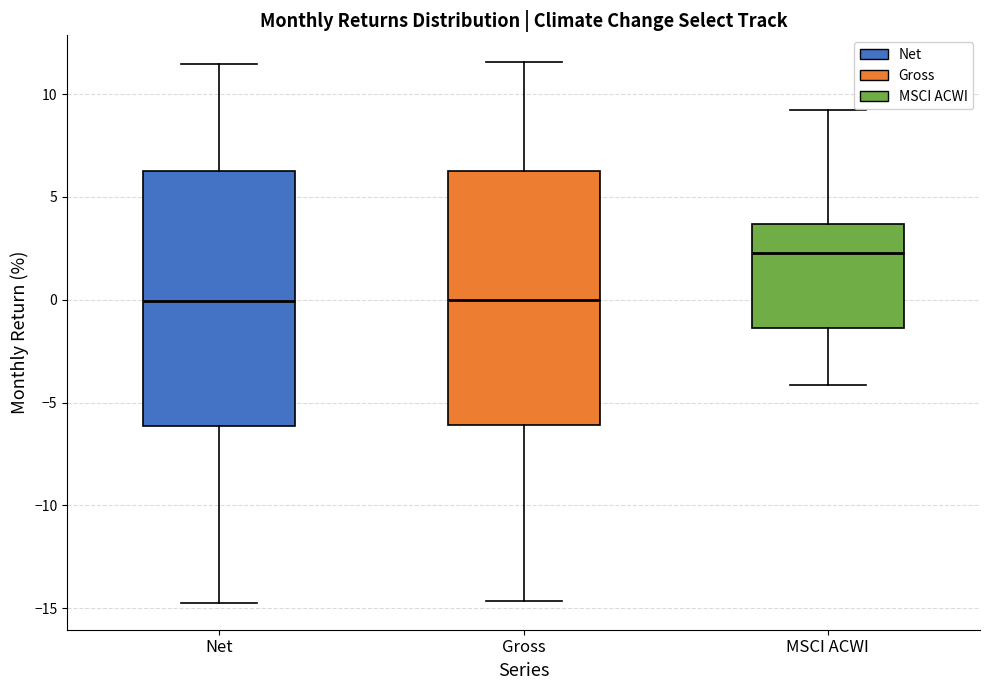

Where does the upper whisker of the box for Net end on the y-axis? The values are not printed on the chart, so give them approximately, as read against the axis.

11.5